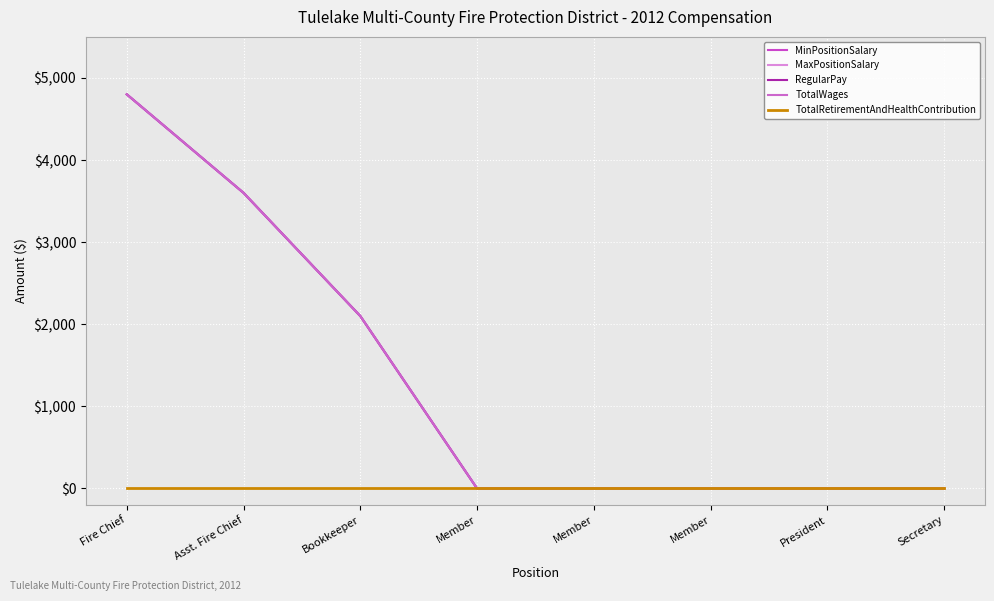

True or false: MinPositionSalary and MaxPositionSalary intersect in this chart.

False